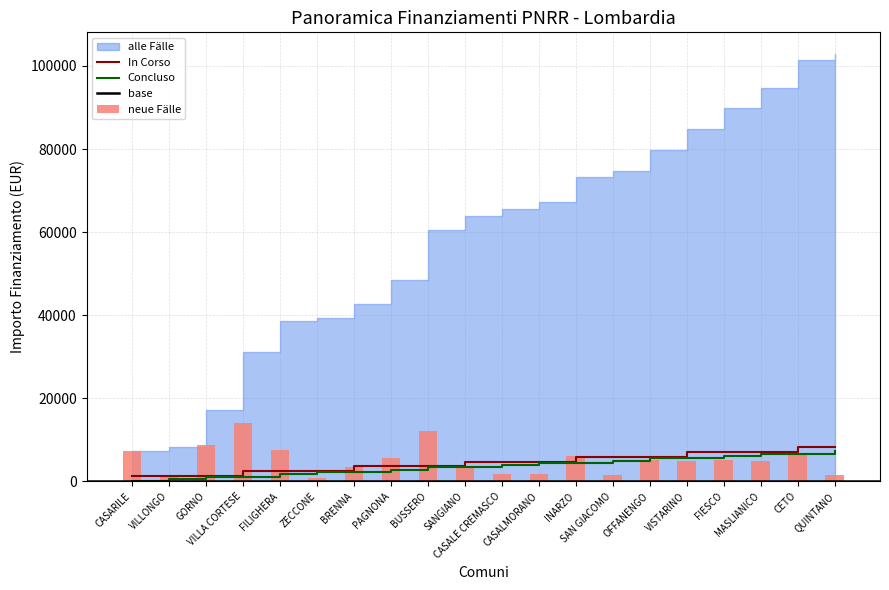

How many data points are above 5103?

9